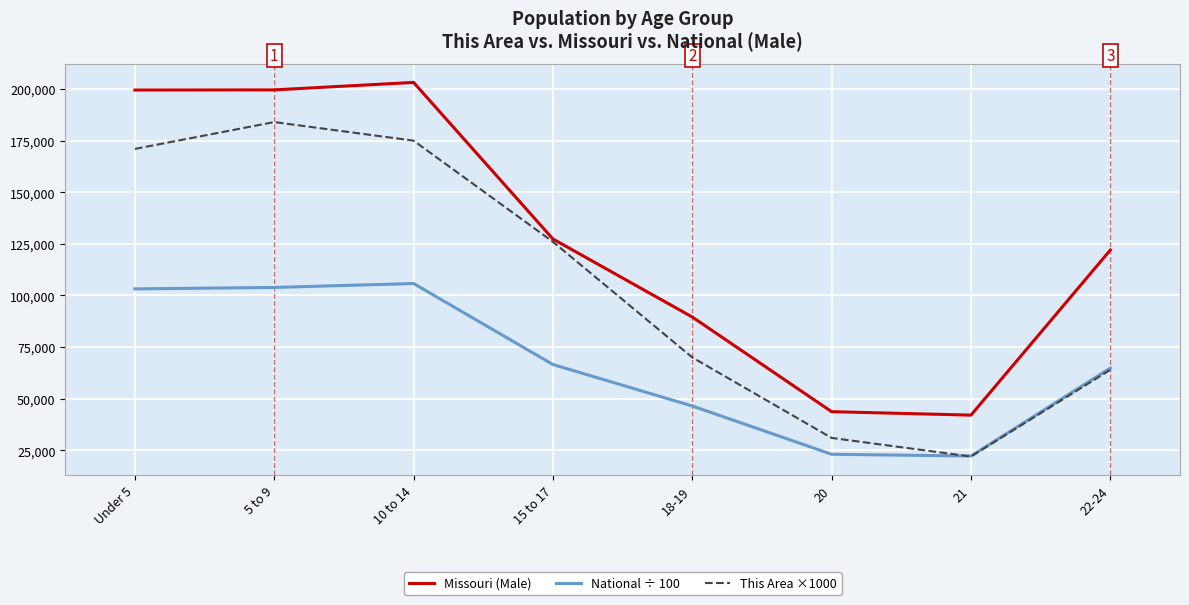

What is the total value across all series at 5 to 9?

487487.4